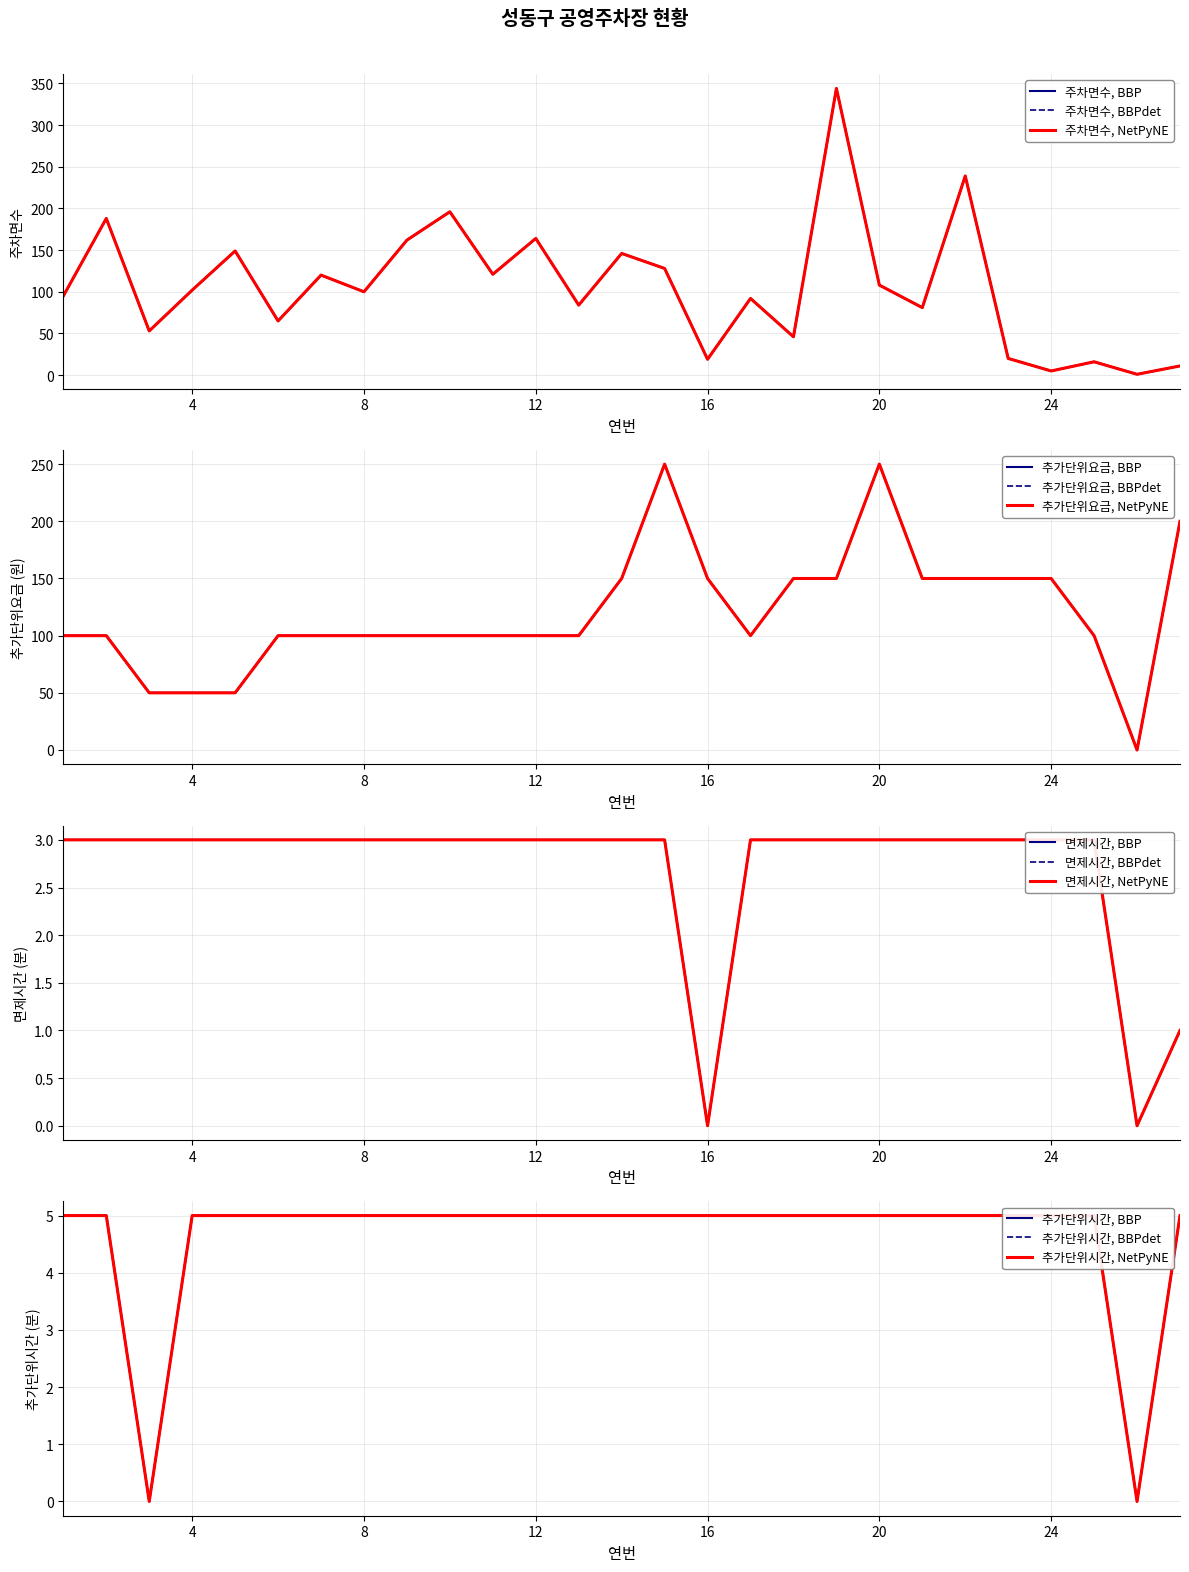

At 27, list the series in order from smallest to largest.

면제시간, 추가단위시간, 주차면수, 추가단위요금